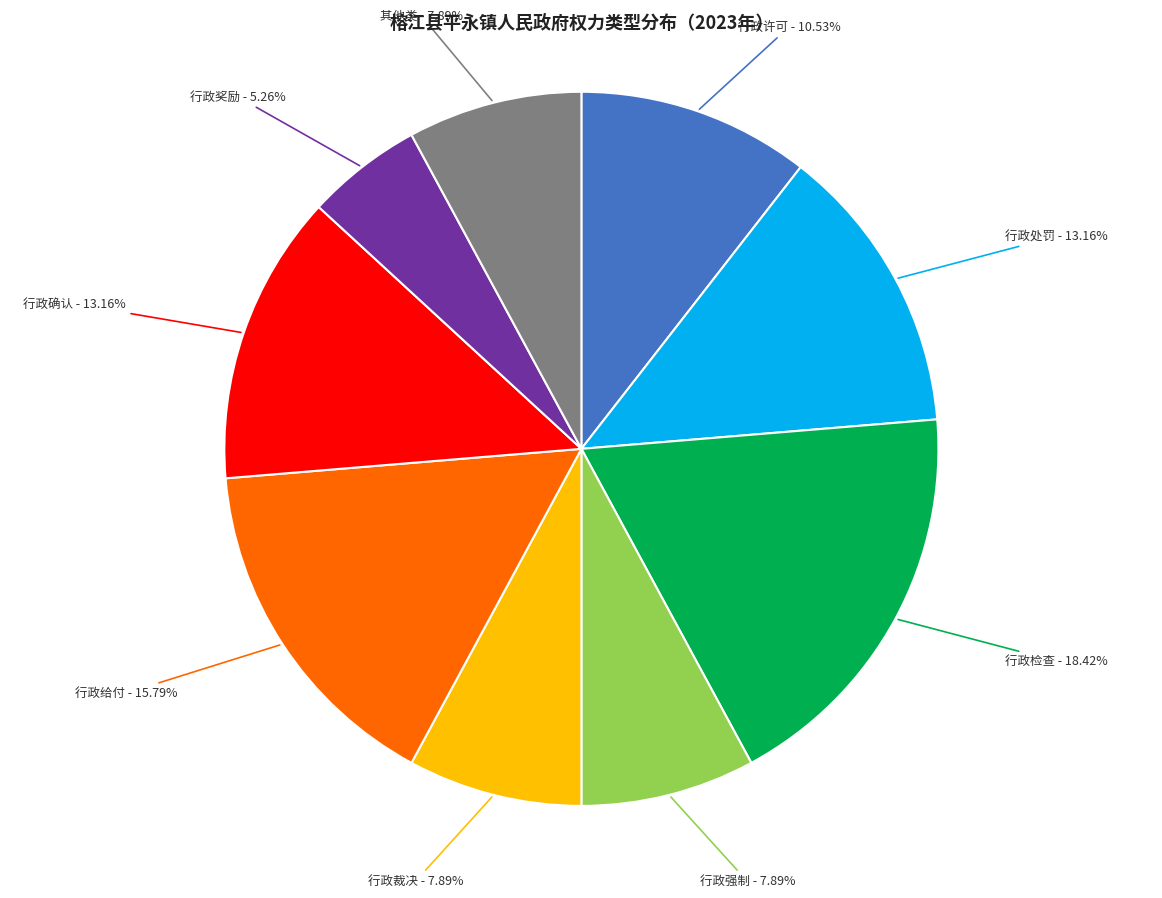

Does any single category account for the majority?

No